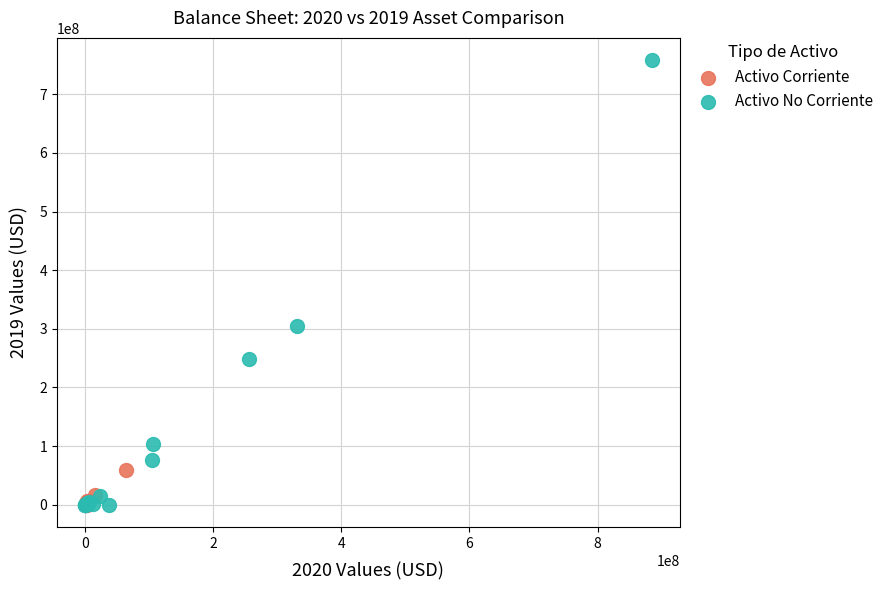

Which series reaches the maximum Y coordinate?

Activo No Corriente